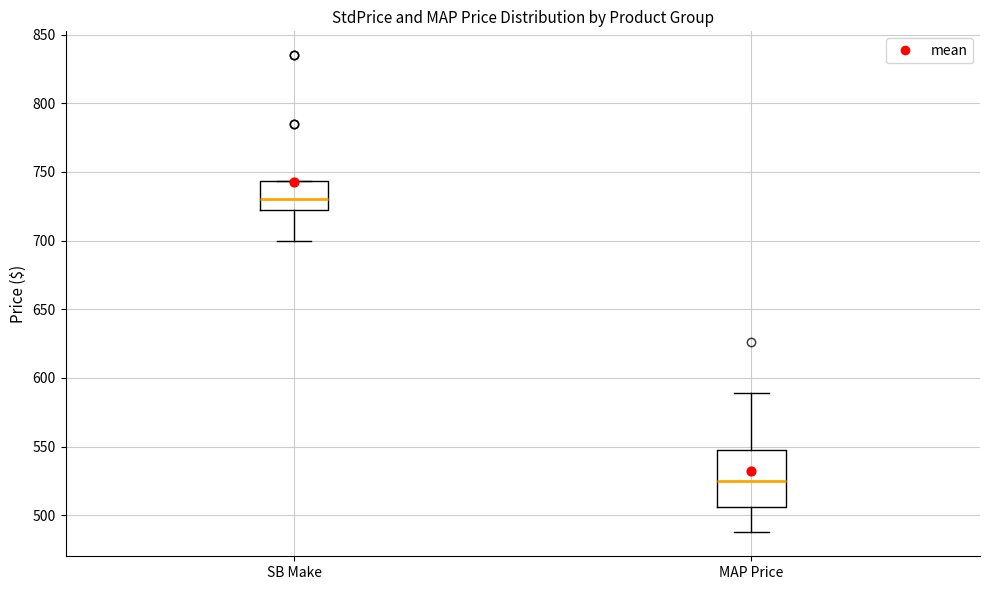

Reading left to right, read every box against the y-axis: the position of its median line, the range the box covers, and the ends of its whiskers. The values are not printed on the chart, so give them approximately, as read against the axis.

SB Make: median 730, box 725 to 745, whiskers 700 to 745
MAP Price: median 525, box 505 to 550, whiskers 490 to 590